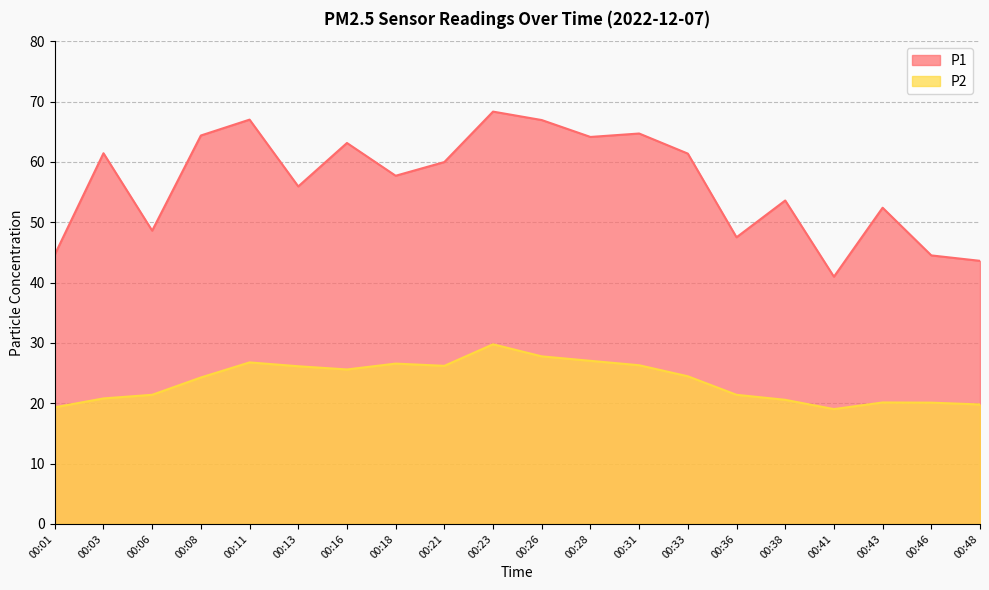

At which category does P1 reach its first local valley?

00:06